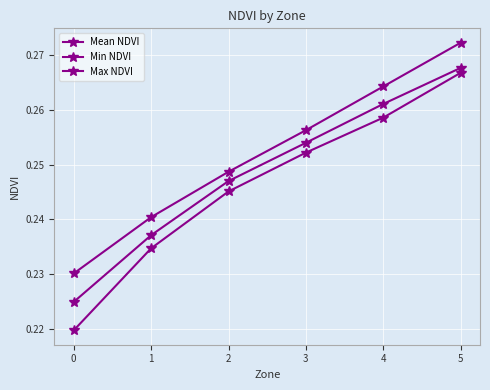

List the series in order of their overall mean, highest first.

Max NDVI, Mean NDVI, Min NDVI